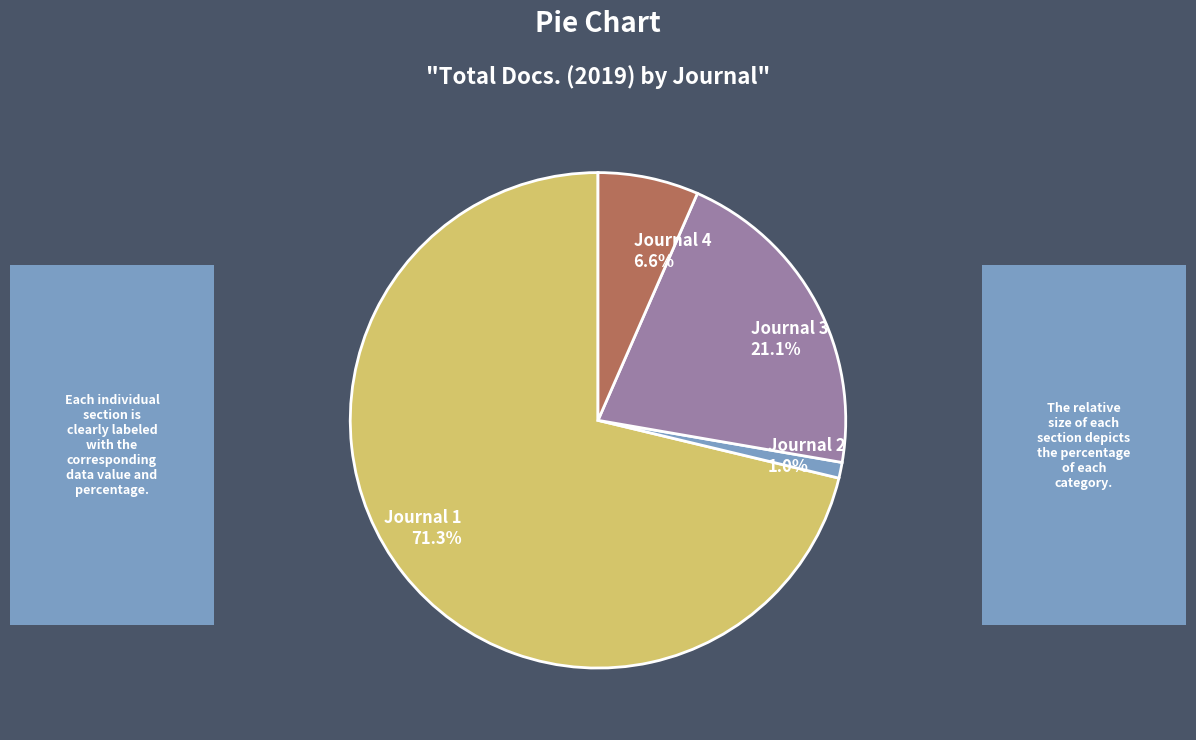

Is there any slice that represents more than half of the pie?

Yes